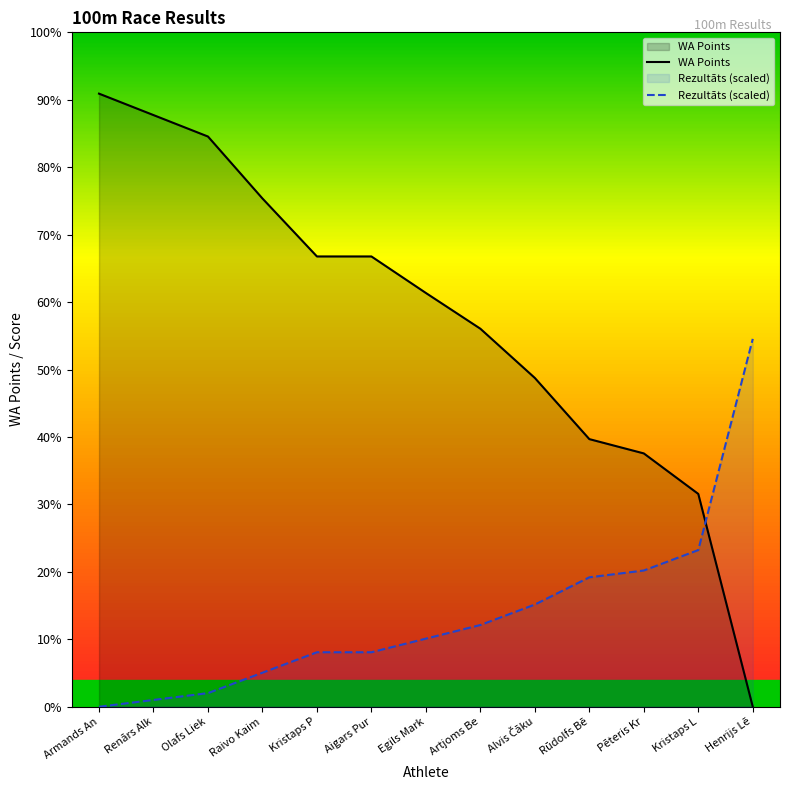

True or false: WA Points has a value of 567.0 at Aigars Pur.

True